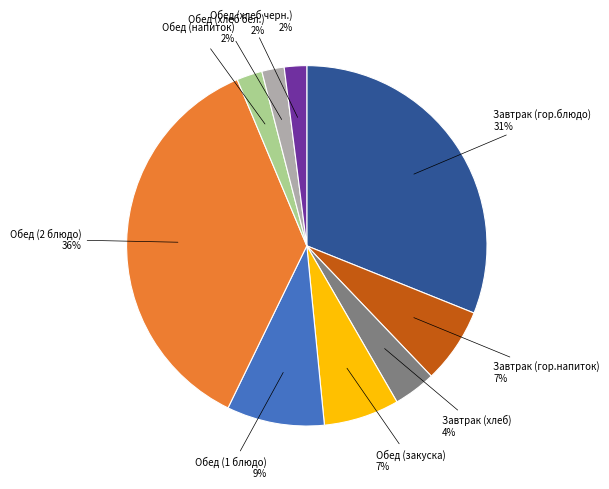

Is it true that Обед (хлеб бел.) is 2% of the pie?

True